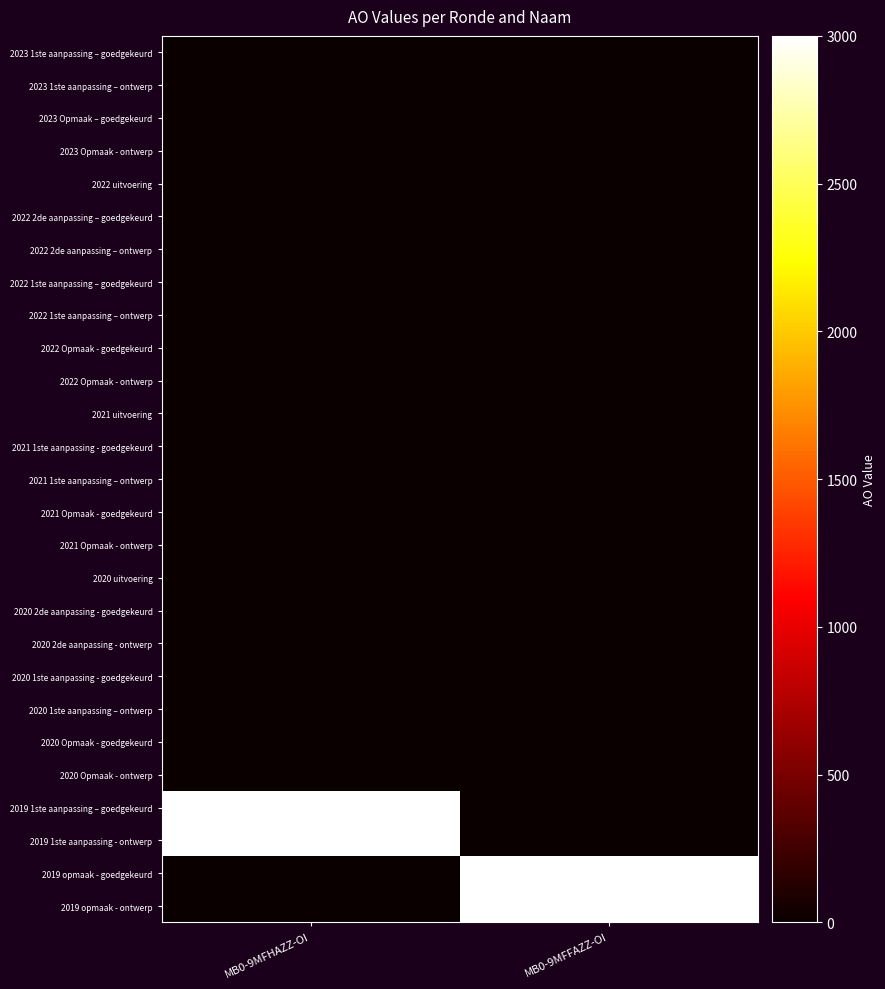

Which category has the highest value across all series?

MB0-9MFHAZZ-OI